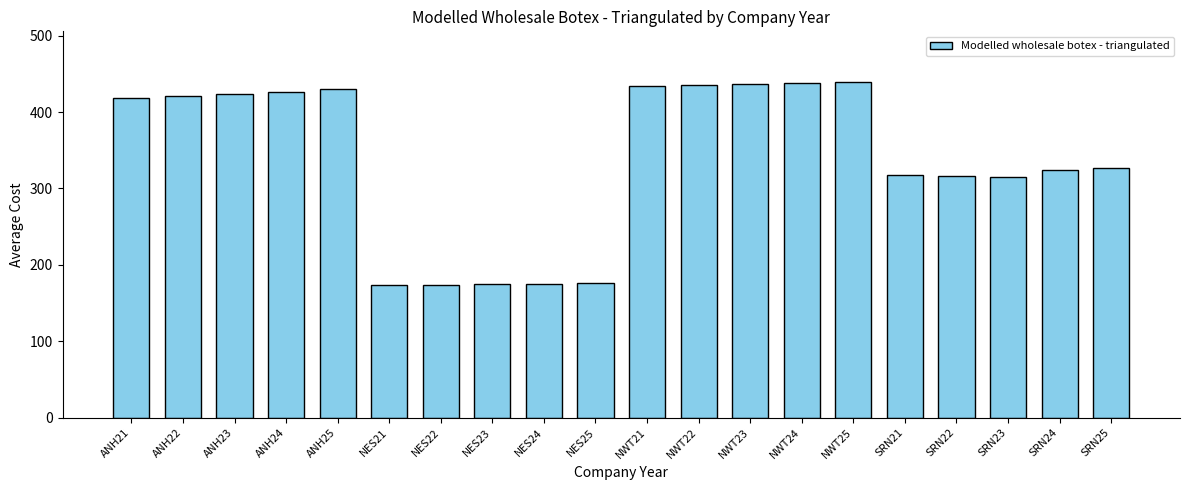

What is the minimum value shown in the chart?

173.4